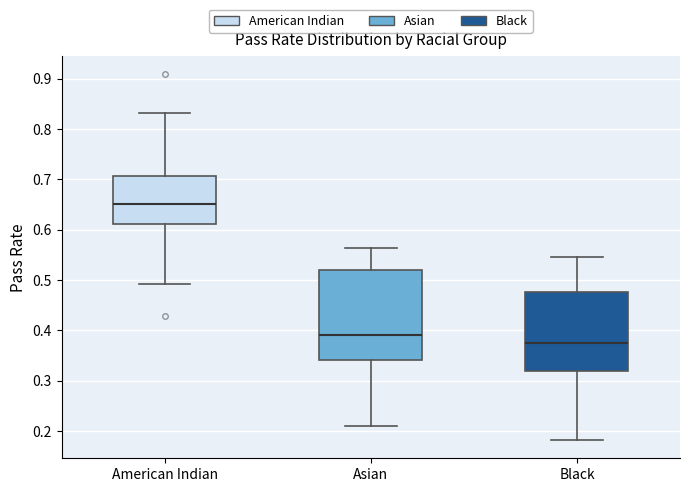

Reading left to right, transcribe this box plot: for each box, give where its median line is, the range the box spans, and where its two whiskers end, as read against the y-axis. The values are not printed on the chart, so give them approximately, as read against the axis.

American Indian: median 0.65, box 0.61 to 0.71, whiskers 0.49 to 0.83
Asian: median 0.39, box 0.34 to 0.52, whiskers 0.21 to 0.56
Black: median 0.38, box 0.32 to 0.48, whiskers 0.18 to 0.55